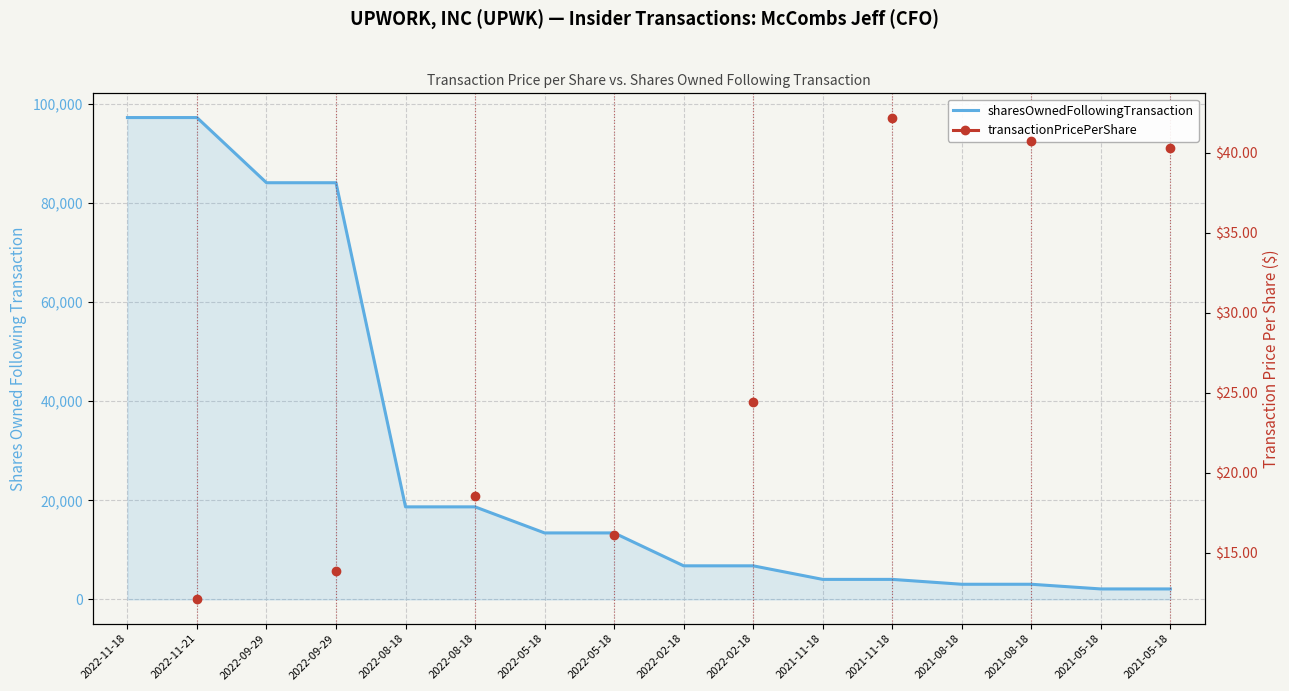

List the labels in order of sharesOwnedFollowingTransaction value, smallest first.

2021-05-18, 2021-05-18, 2021-08-18, 2021-08-18, 2021-11-18, 2021-11-18, 2022-02-18, 2022-02-18, 2022-05-18, 2022-05-18, 2022-08-18, 2022-08-18, 2022-09-29, 2022-09-29, 2022-11-18, 2022-11-21